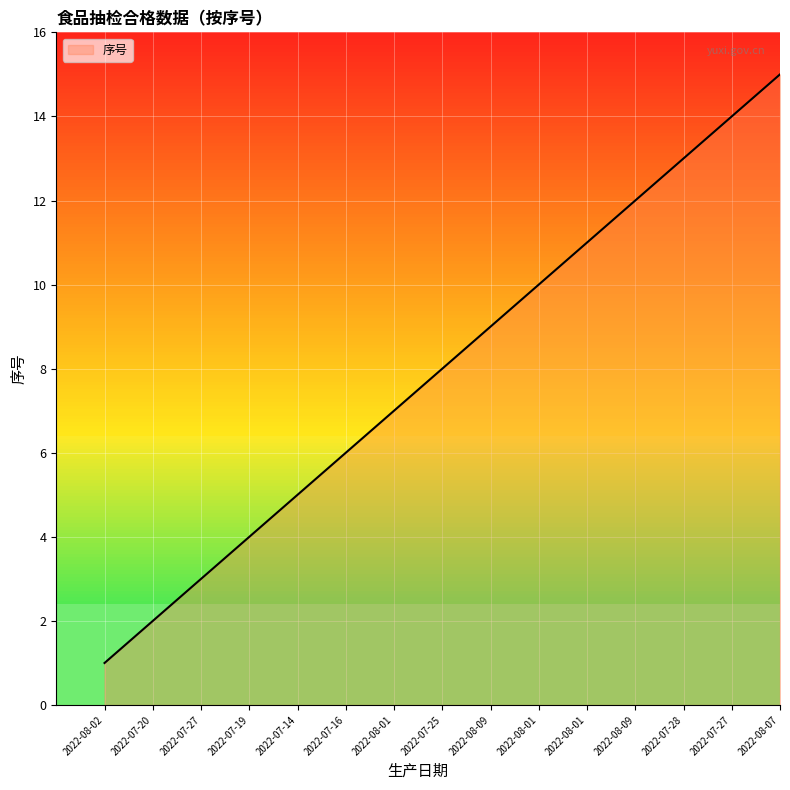

What is the change in value from 2022-08-02 to 2022-07-27?

+2